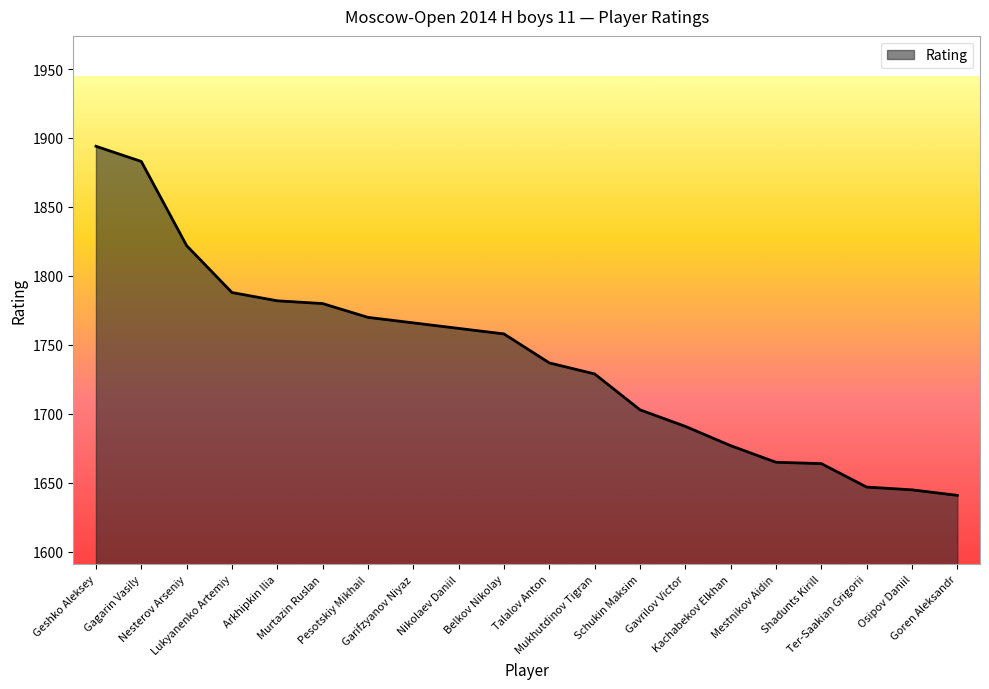

What is the maximum value shown in the chart?

1894